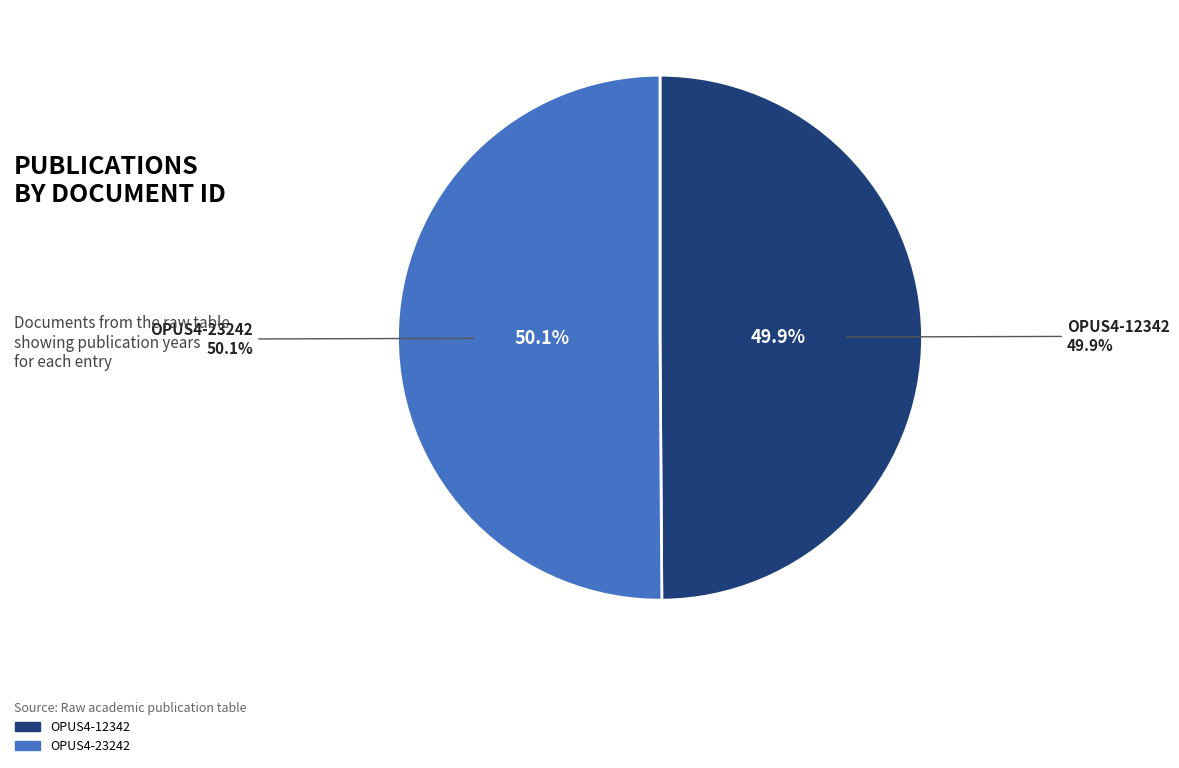

Which category accounts for the majority?

OPUS4-23242